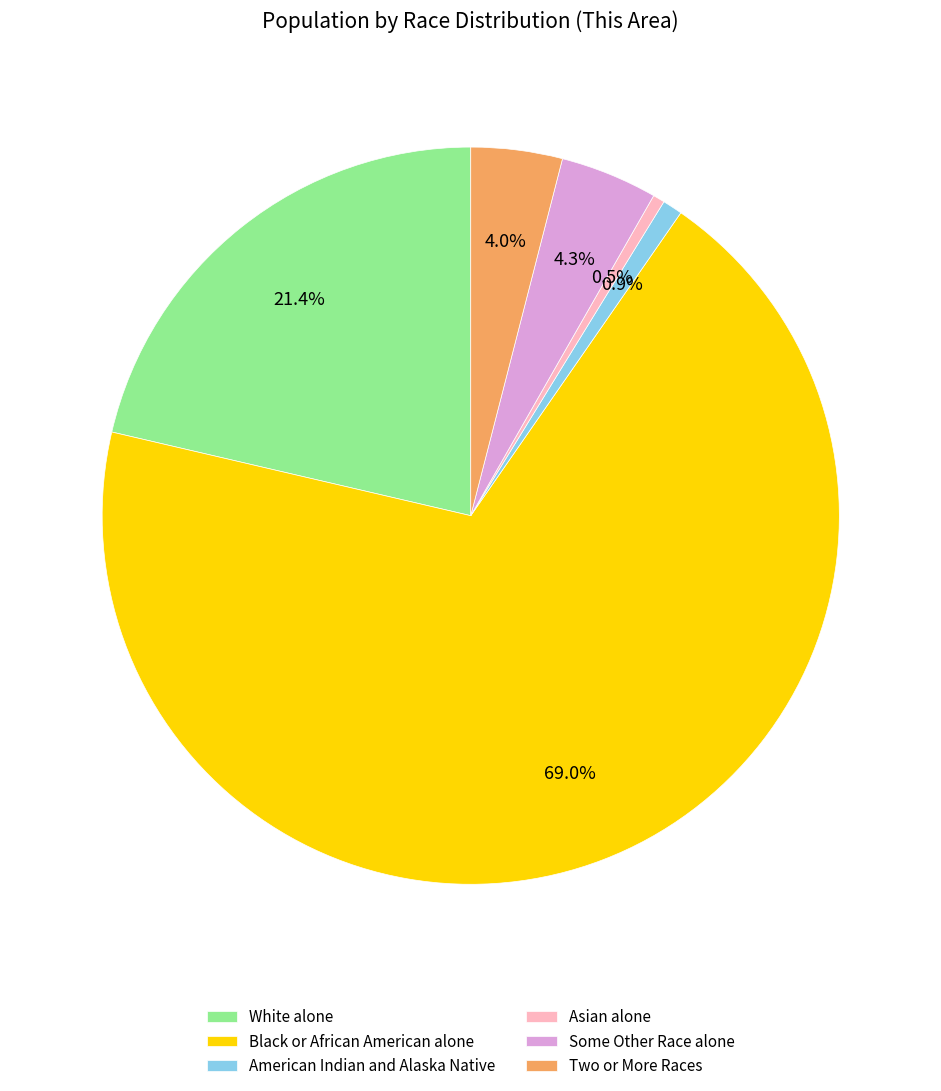

Which slice is the largest?

Black or African American alone